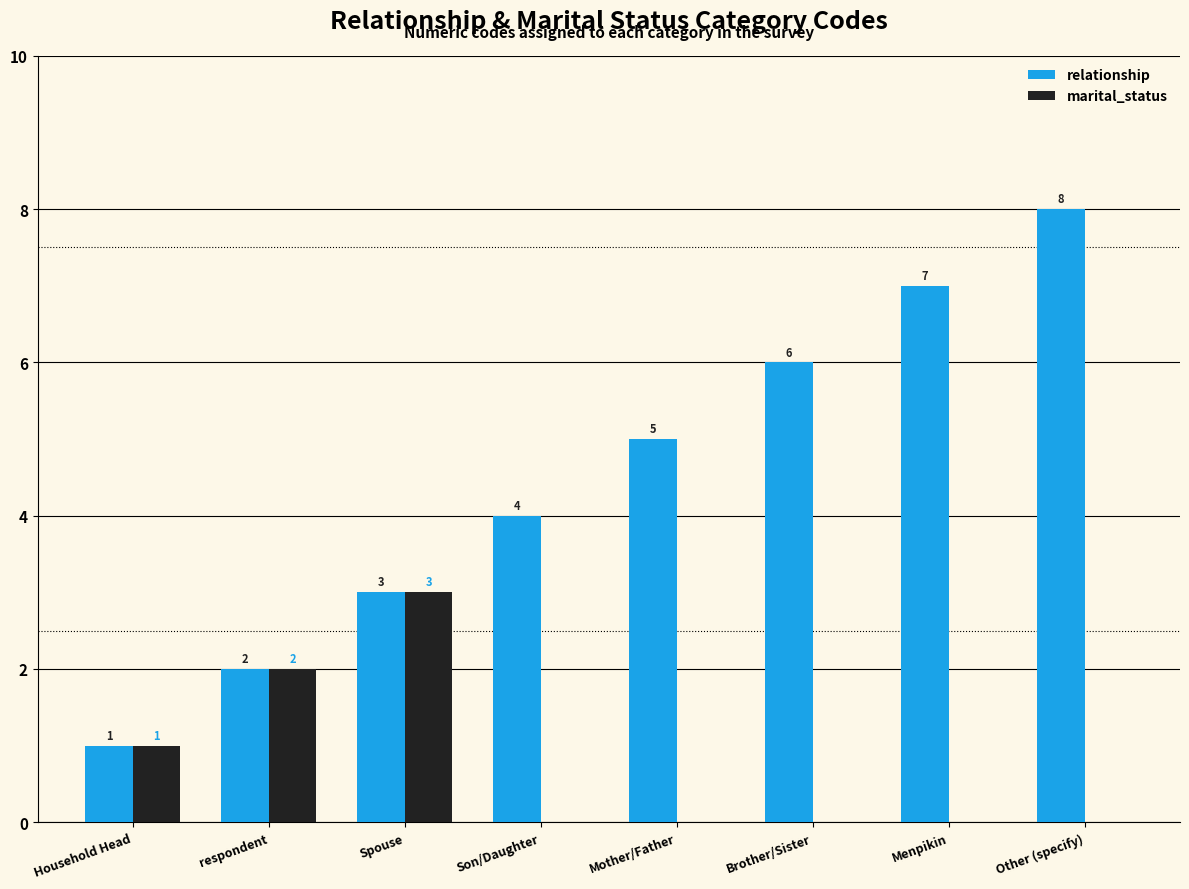

How many values in marital_status are above zero?

3